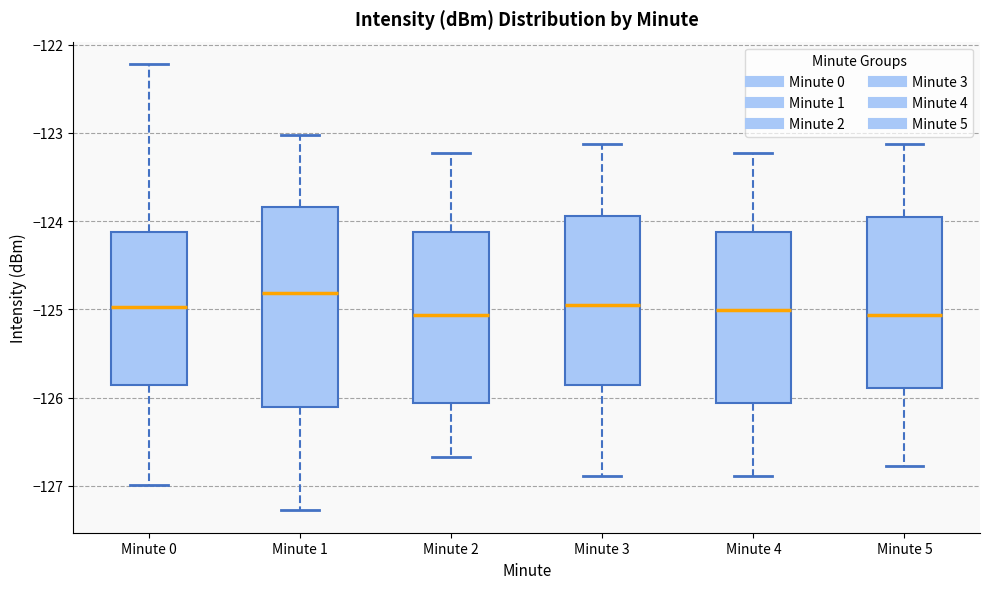

Comparing the boxes themselves (not the whiskers), which one is the tallest?

Minute 1